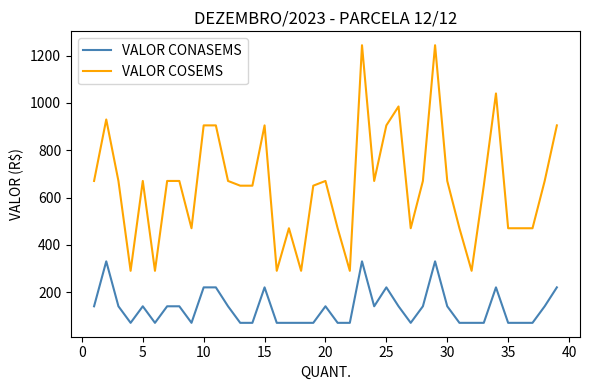

True or false: VALOR CONASEMS and VALOR COSEMS cross at least once.

False